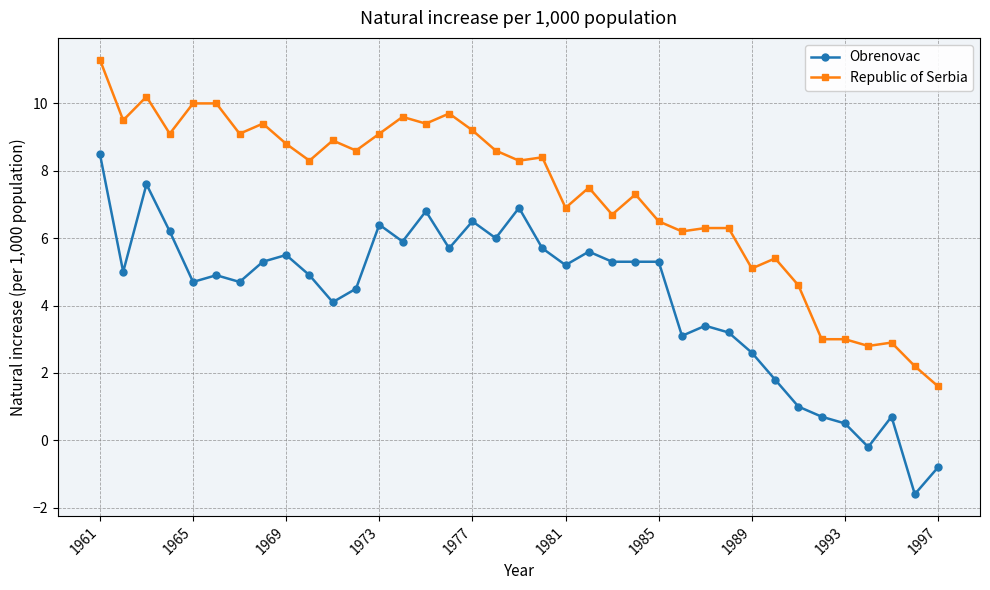

How many values in the Republic of Serbia series exceed 8?

20